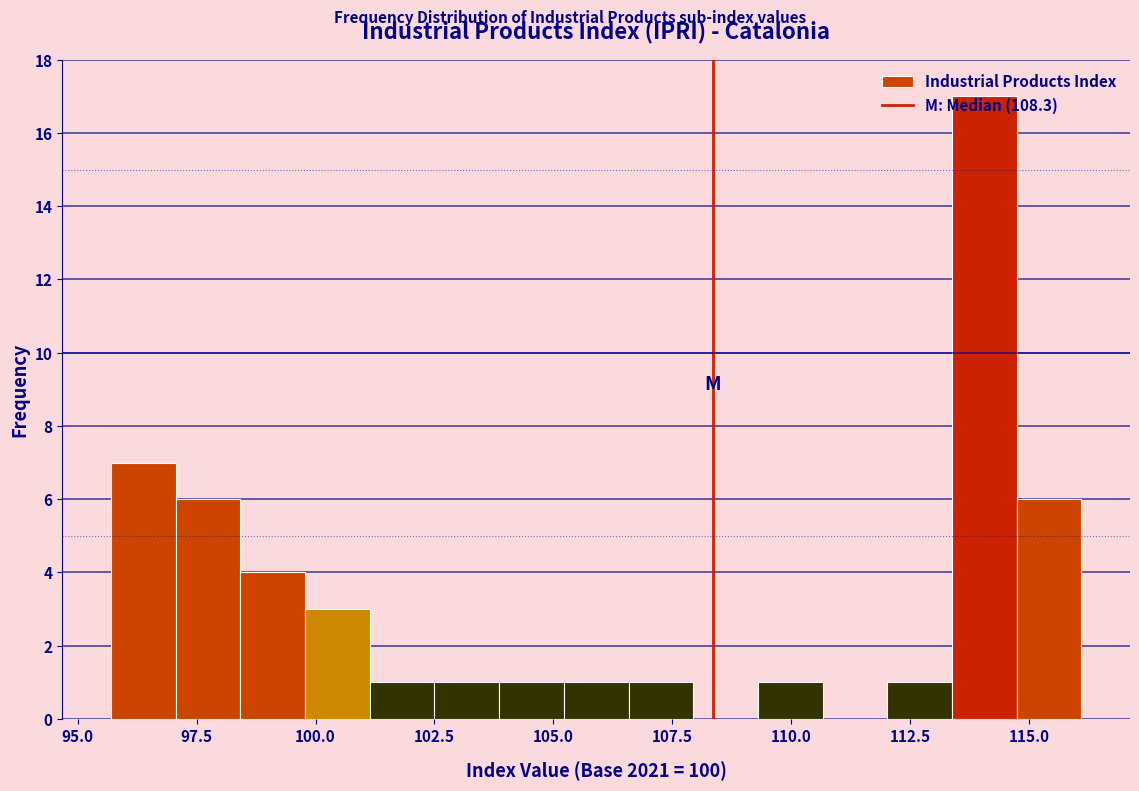

Read against the x-axis, roughly where is the centre of the tallest bar?

114.0